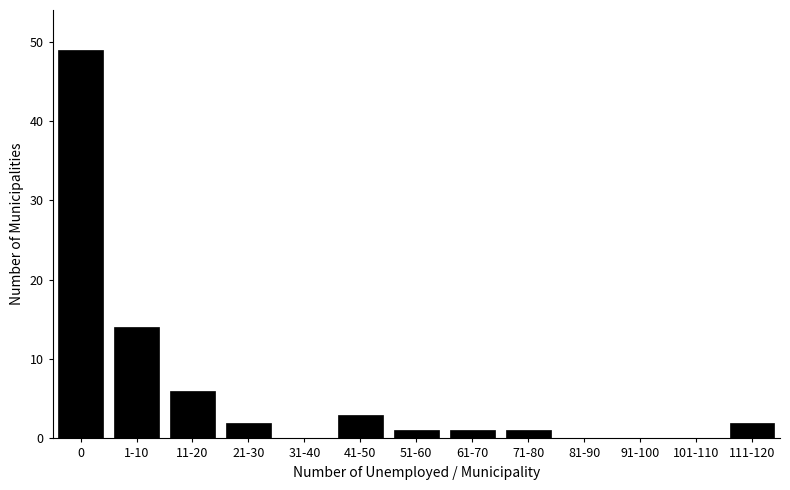

Reading left to right, what are all the values shown in this chart?

0=49	1-10=14	11-20=6	21-30=2	31-40=0	41-50=3	51-60=1	61-70=1	71-80=1	81-90=0	91-100=0	101-110=0	111-120=2